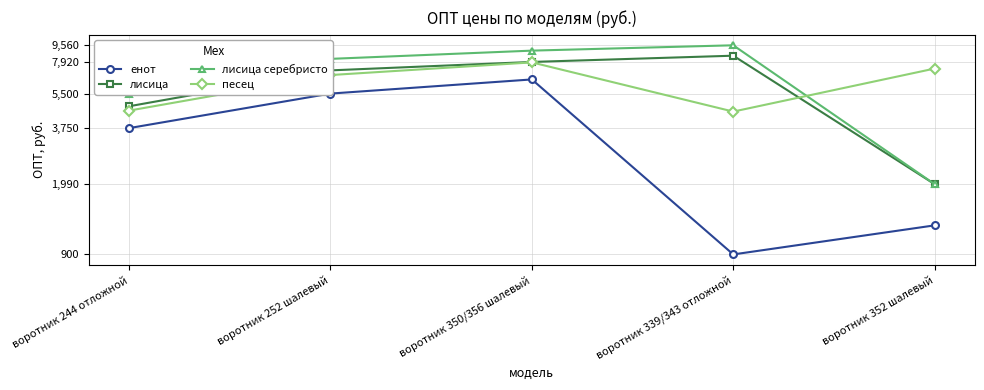

At how many categories does at least one series exceed 4110?

5